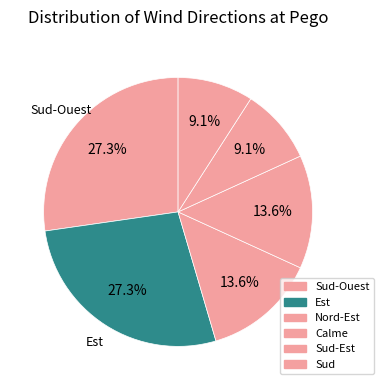

Combined, do Calme and Sud account for over 50%?

No